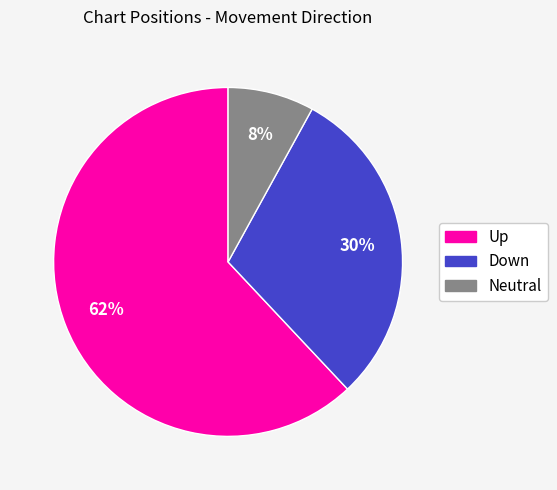

Do Up and Down together represent more than half of the pie?

Yes